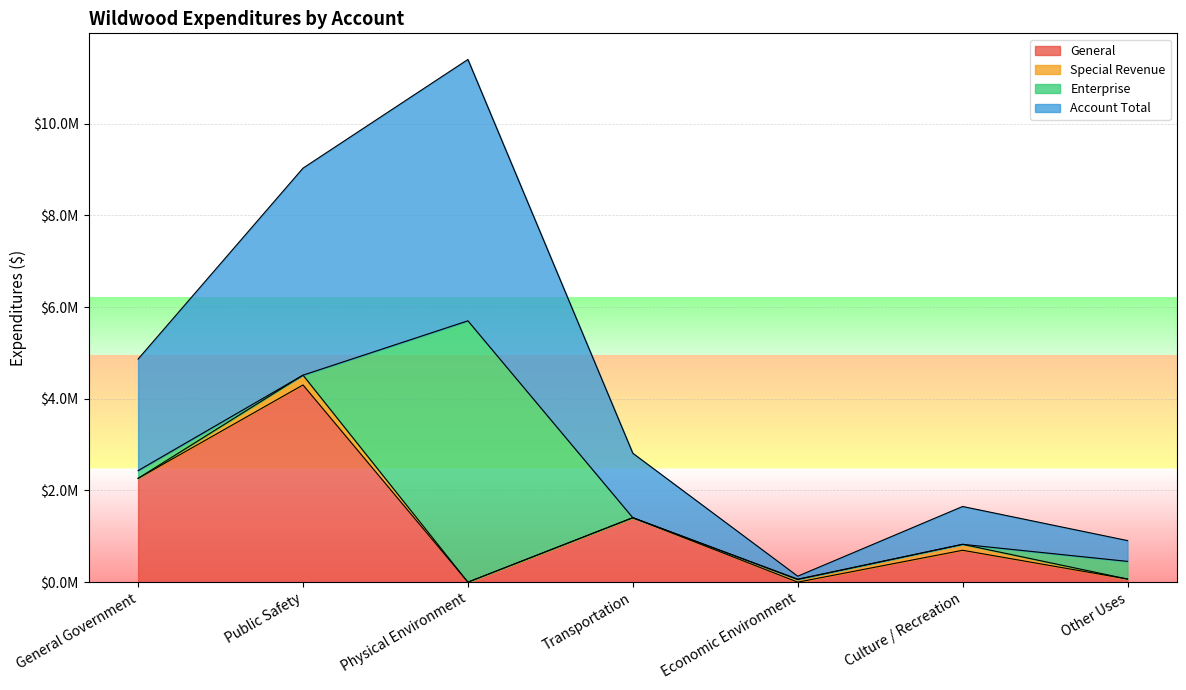

What is the difference between the Account Total values at Other Uses and Physical Environment?

5245977